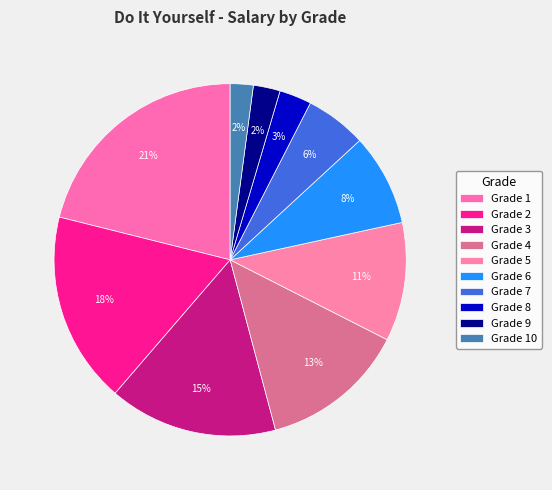

To the nearest percent, what is the average slice percentage?

10%